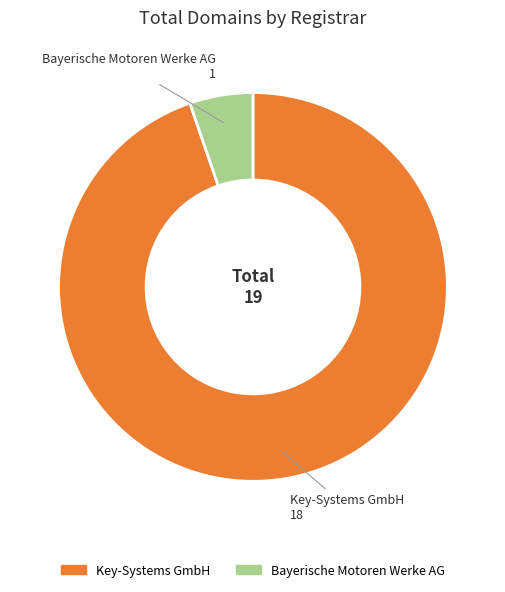

What is the smallest slice in the pie chart?

Bayerische Motoren Werke AG